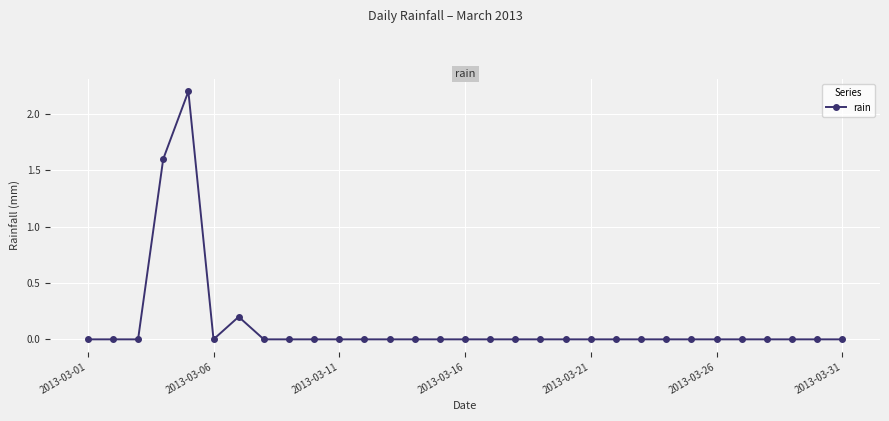

How many distinct data groups are displayed?

1